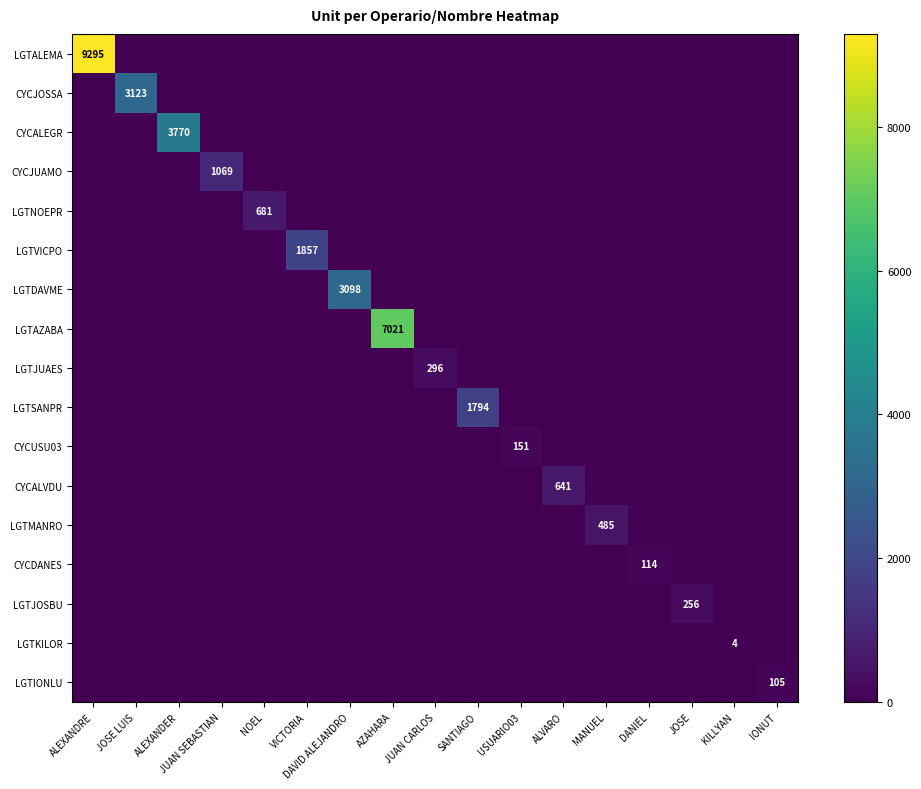

At how many categories does at least one series exceed 3469?

3